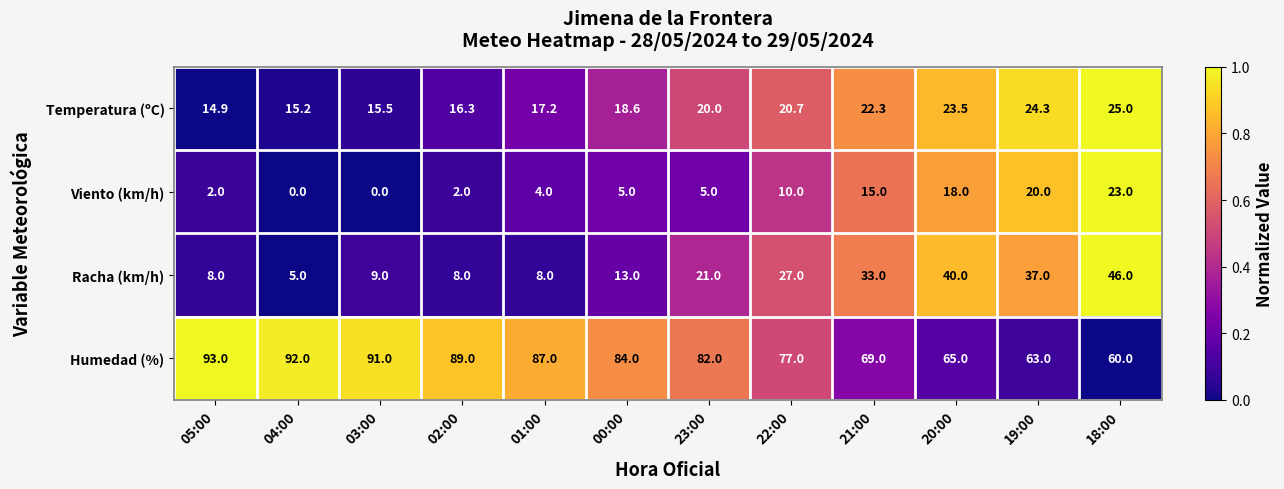

Which category has the highest value in the Humedad (%) series?

05:00